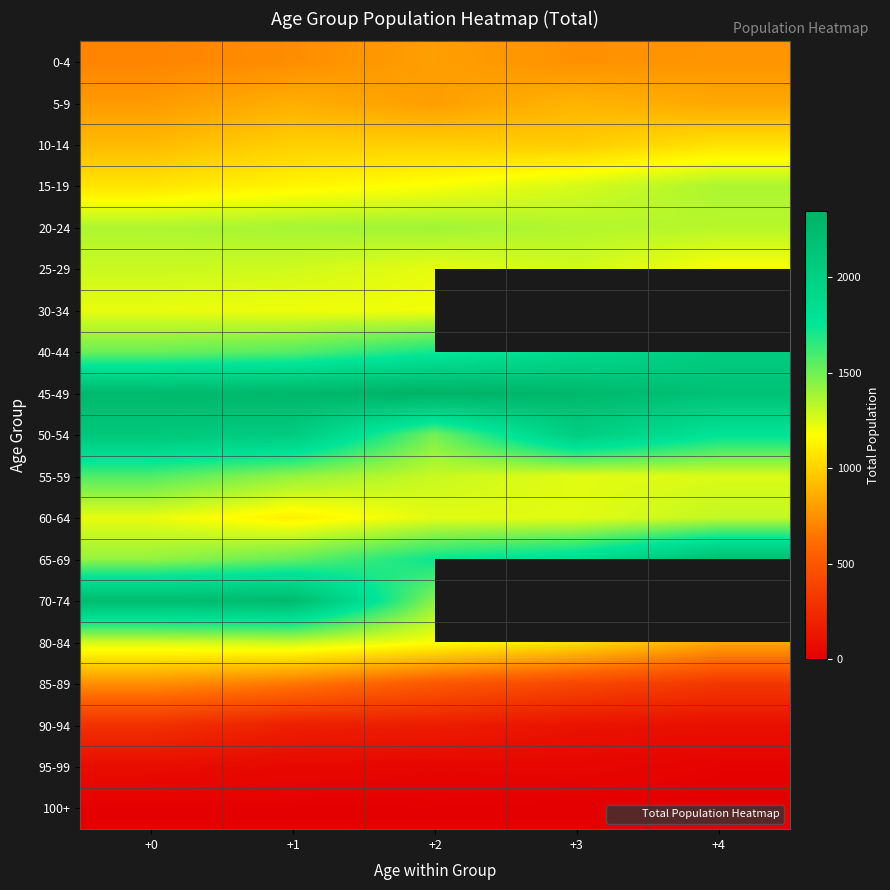

Is it true that 10-14 equals 1414.8 at +4?

False